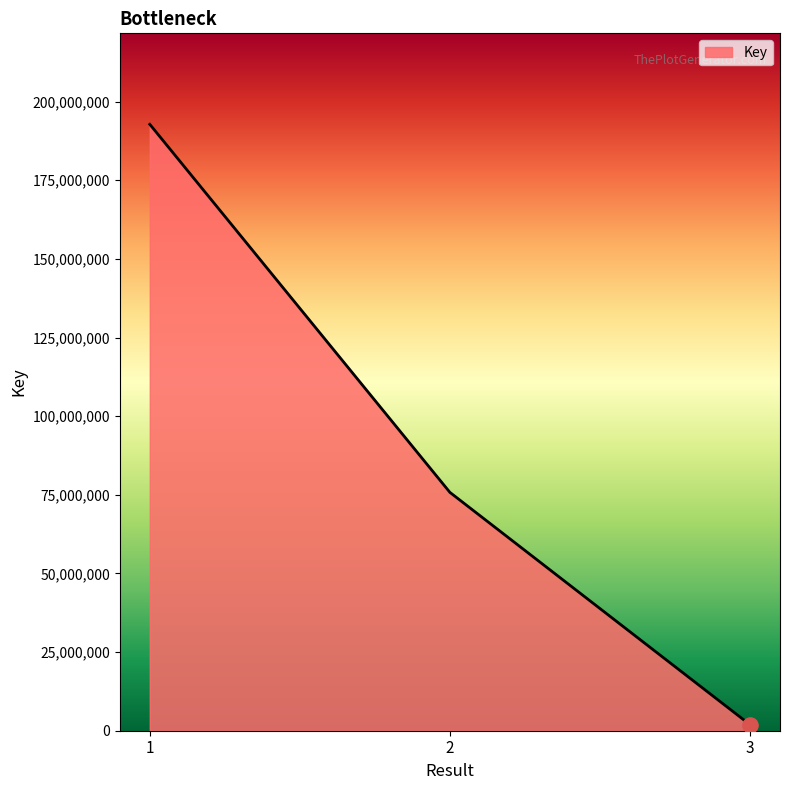

Which has a higher value, 2 or 3?

2